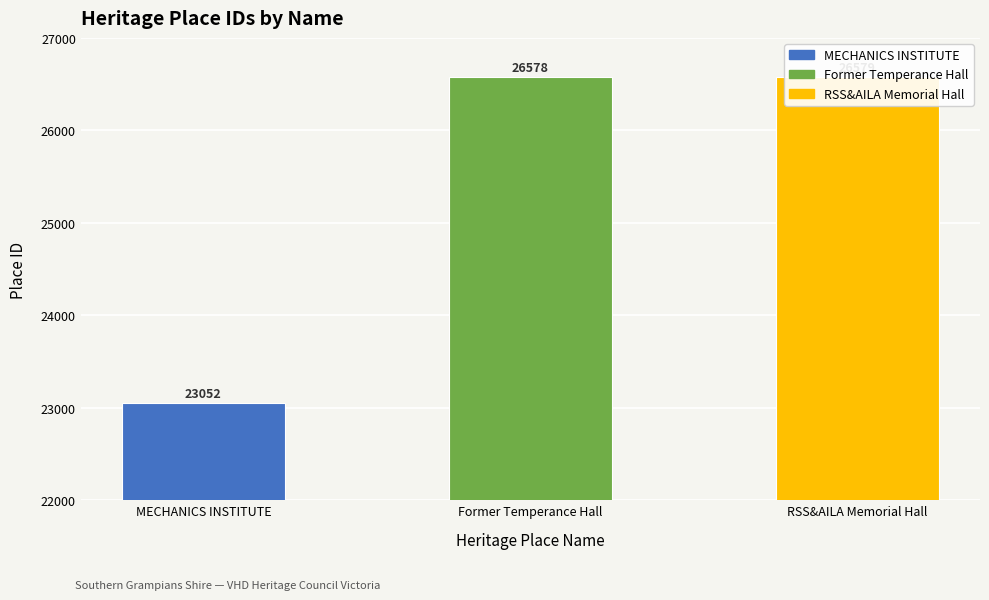

Rank the categories by value from highest to lowest.

RSS&AILA Memorial Hall, Former Temperance Hall, MECHANICS INSTITUTE